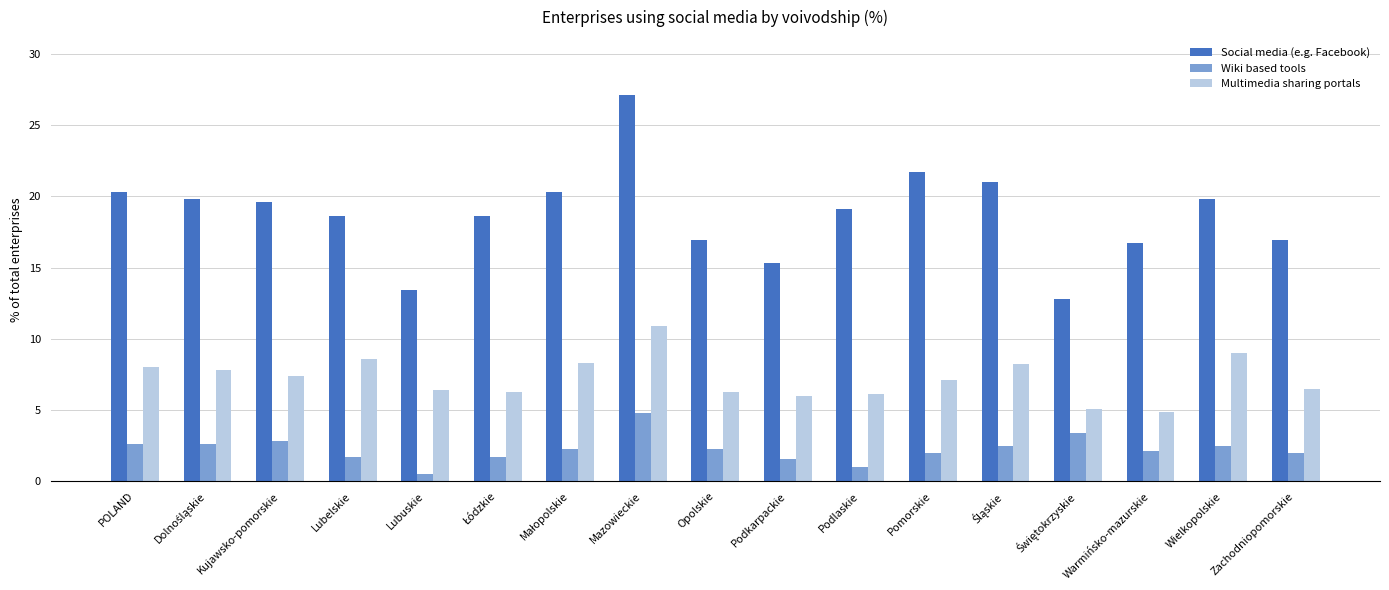

What is the greatest value displayed?

27.1